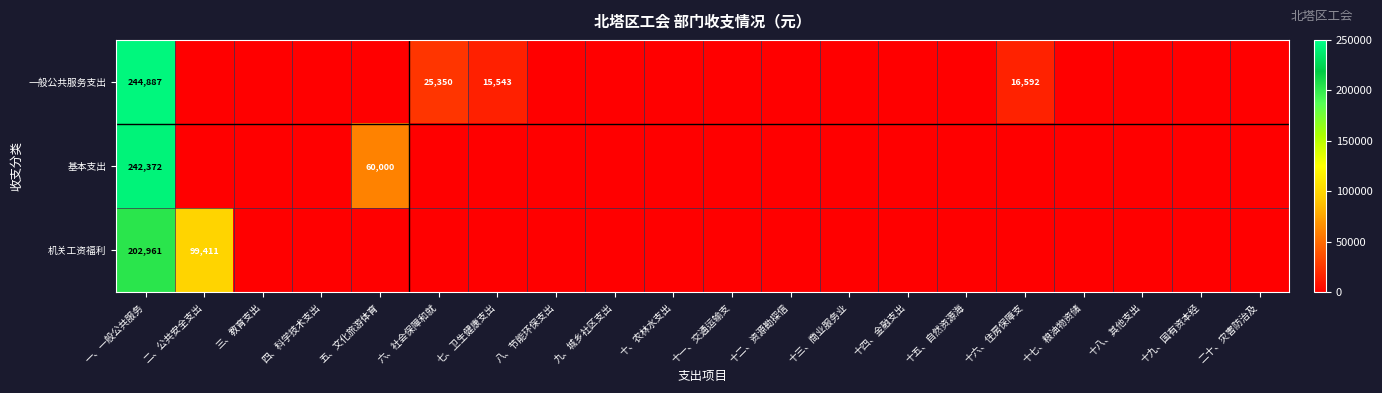

True or false: 一般公共服务支出 has a value of 15543 at 七、卫生健康支出.

True